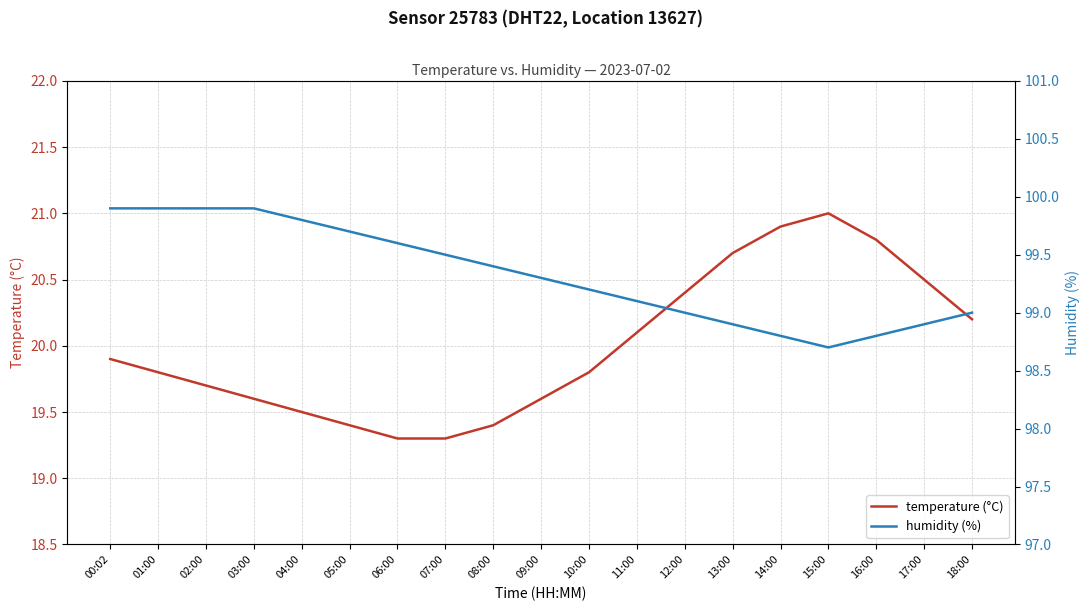

Reading left to right, transcribe all the data shown in this chart.

temperature (°C): 19.9	19.8	19.7	19.6	19.5	19.4	19.3	19.3	19.4	19.6	19.8	20.1	20.4	20.7	20.9	21.0	20.8	20.5	20.2
humidity (%): 99.9	99.9	99.9	99.9	99.8	99.7	99.6	99.5	99.4	99.3	99.2	99.1	99.0	98.9	98.8	98.7	98.8	98.9	99.0